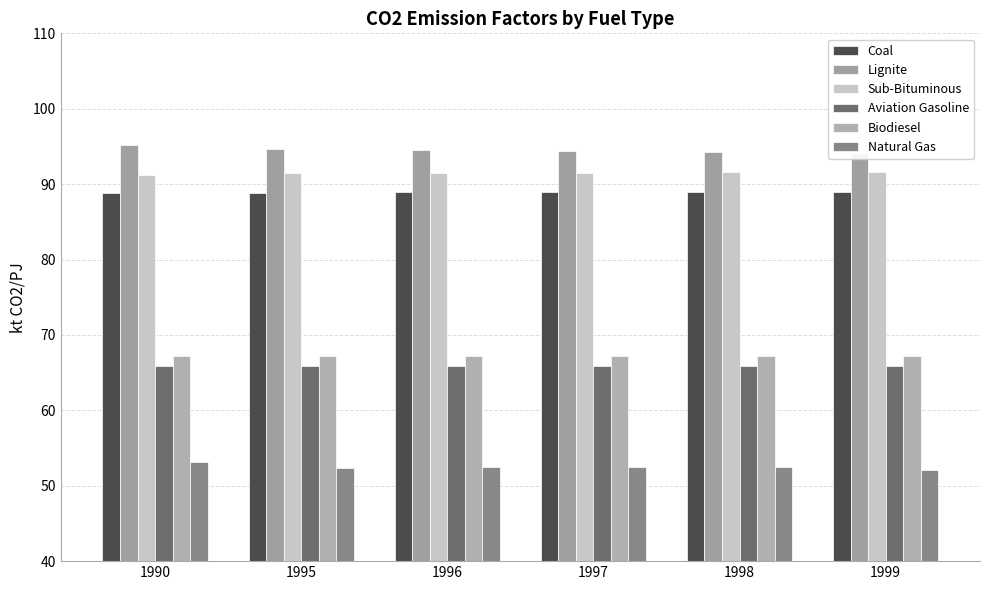

Reading left to right, transcribe all the data shown in this chart.

Coal: 88.8	88.9	88.9	88.9	88.9	89.0
Lignite: 95.2	94.6	94.5	94.4	94.3	94.2
Sub-Bituminous: 91.2	91.4	91.5	91.5	91.6	91.6
Aviation Gasoline: 65.9	65.9	65.9	65.9	65.9	65.9
Biodiesel: 67.3	67.3	67.3	67.3	67.3	67.3
Natural Gas: 53.1	52.3	52.5	52.5	52.5	52.1